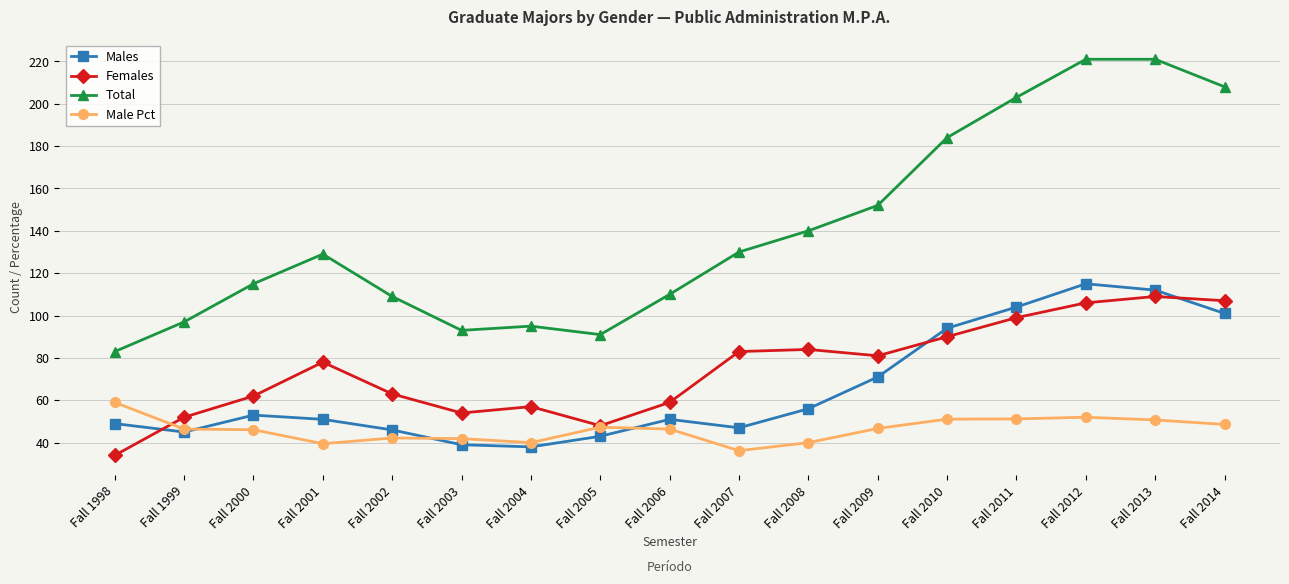

What is the sum of the Total values at Fall 2003 and Fall 2005?

184.0